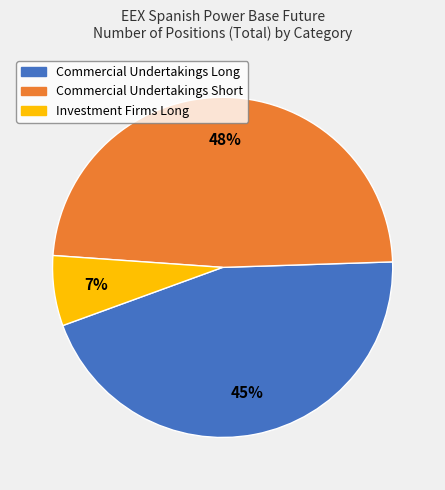

To the nearest percent, what is the average slice percentage?

33%